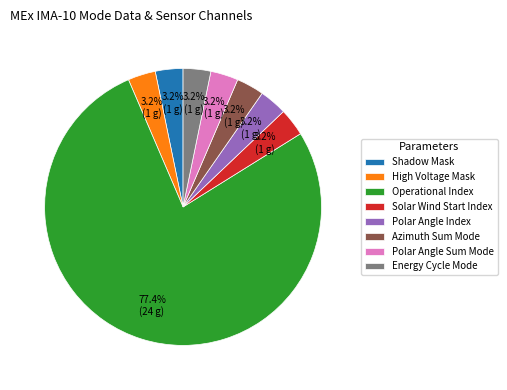

What is the ratio of the value at Shadow Mask to the value at Polar Angle Sum Mode?

1.0